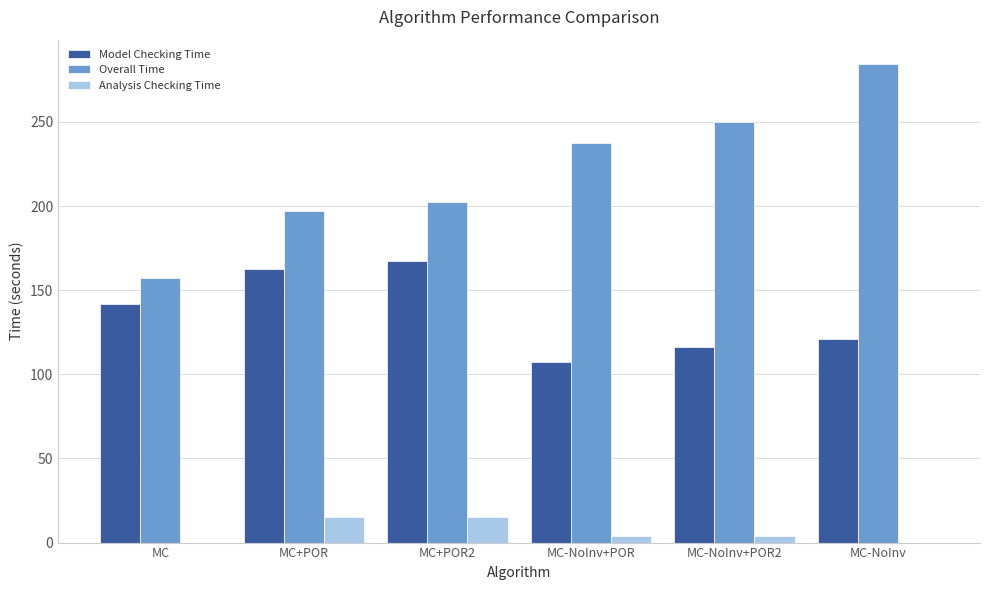

Count the number of data series in this chart.

3